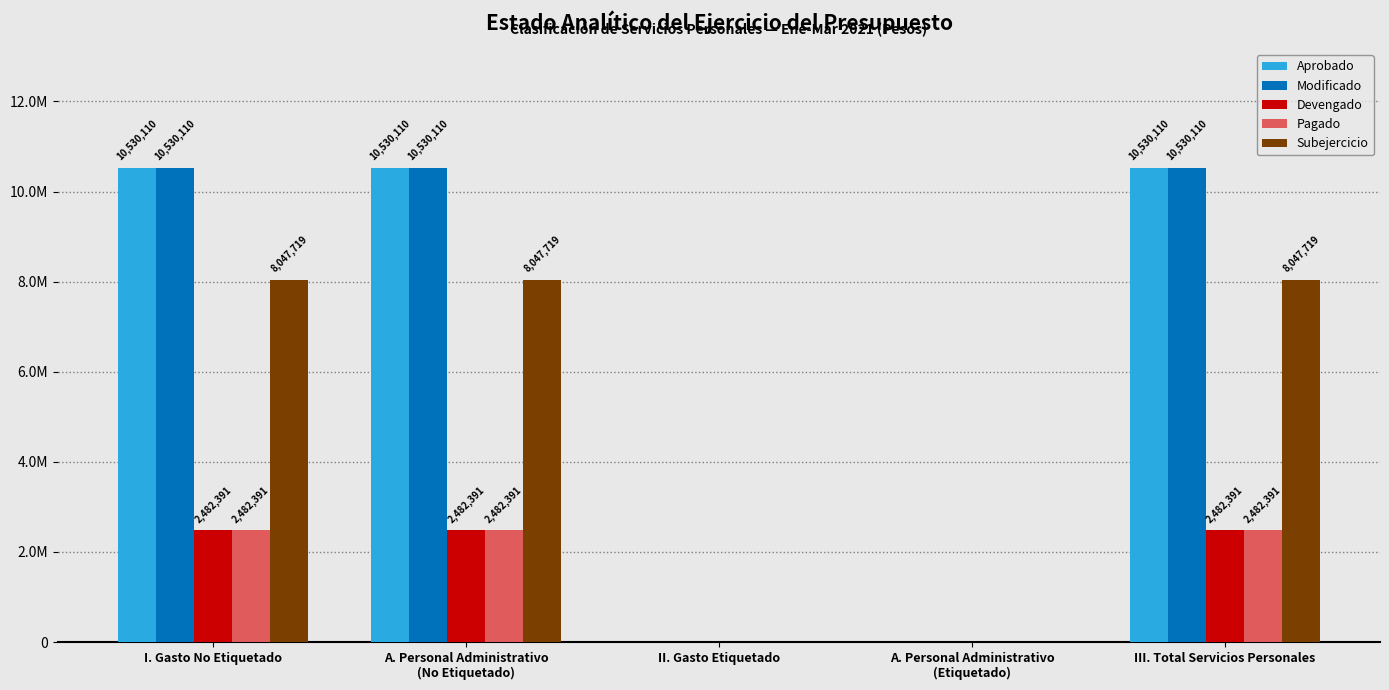

Which series has the largest range (max minus min)?

Aprobado